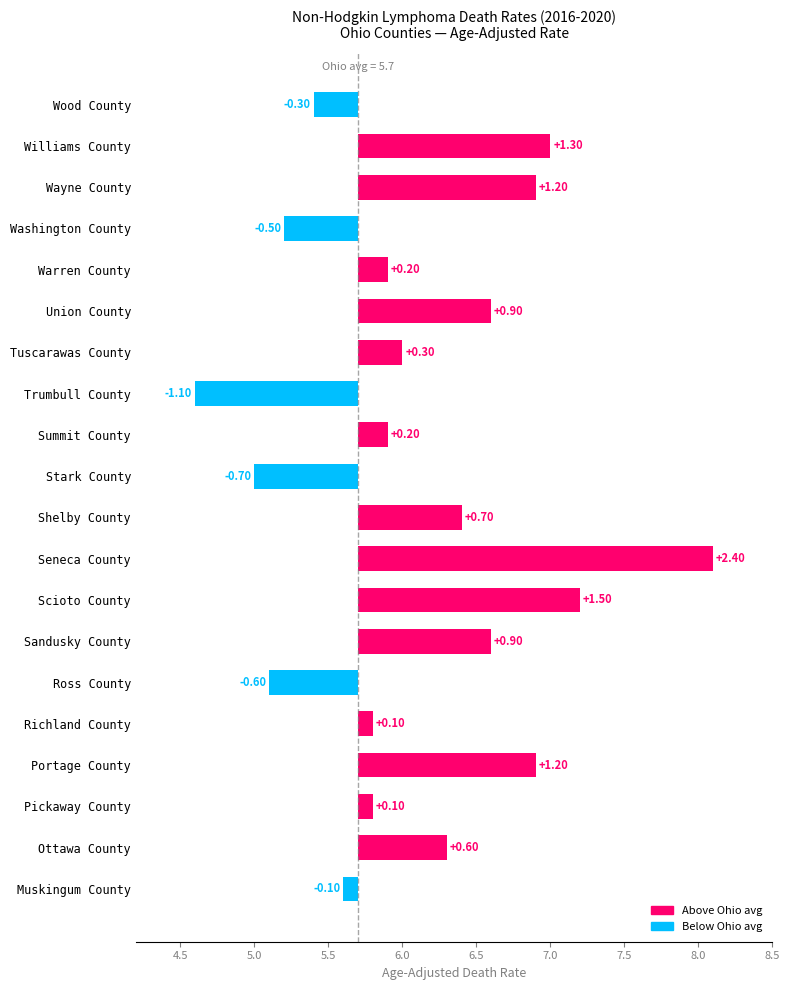

Is it true that the value at Portage County is 2.1?

False